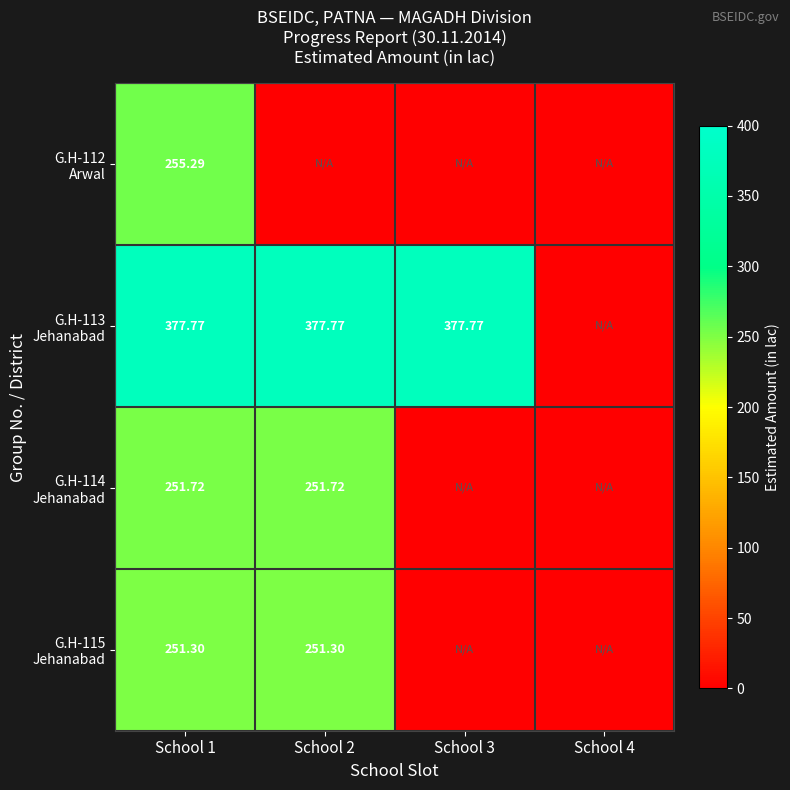

Count the number of data series in this chart.

4